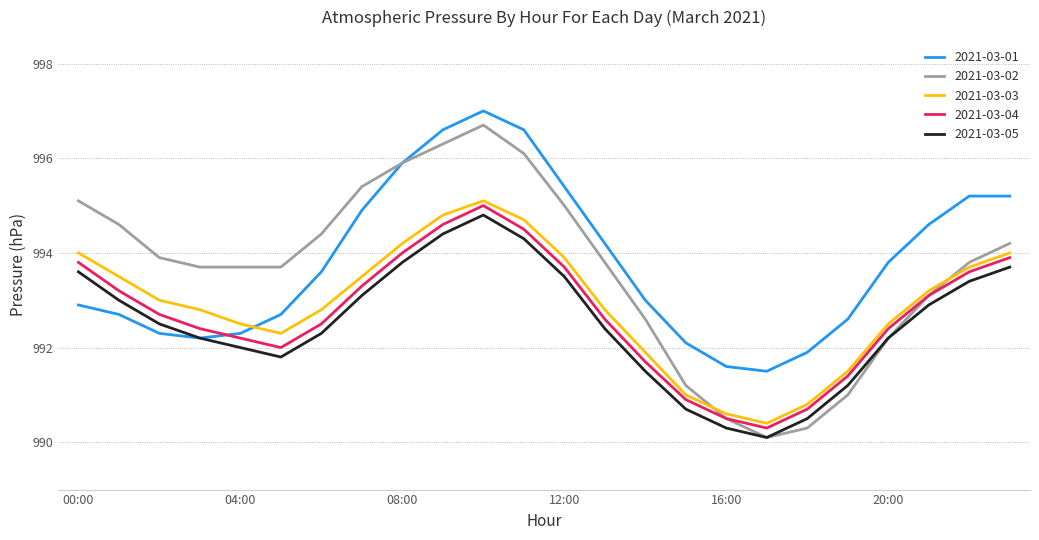

How many times do 2021-03-03 and 2021-03-01 cross each other?

1